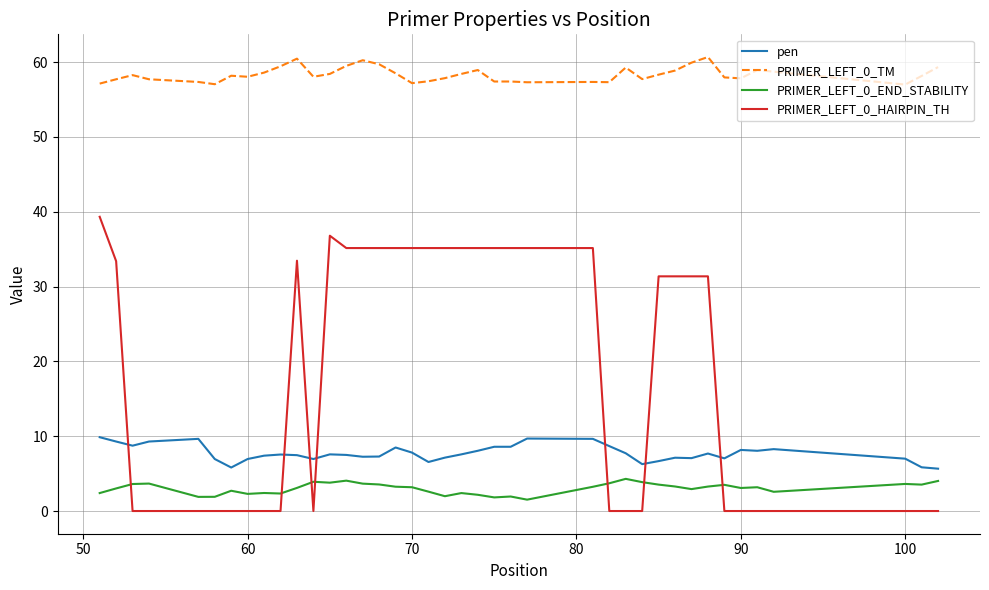

Which series ends up on top after the final intersection of pen and PRIMER_LEFT_0_HAIRPIN_TH?

pen